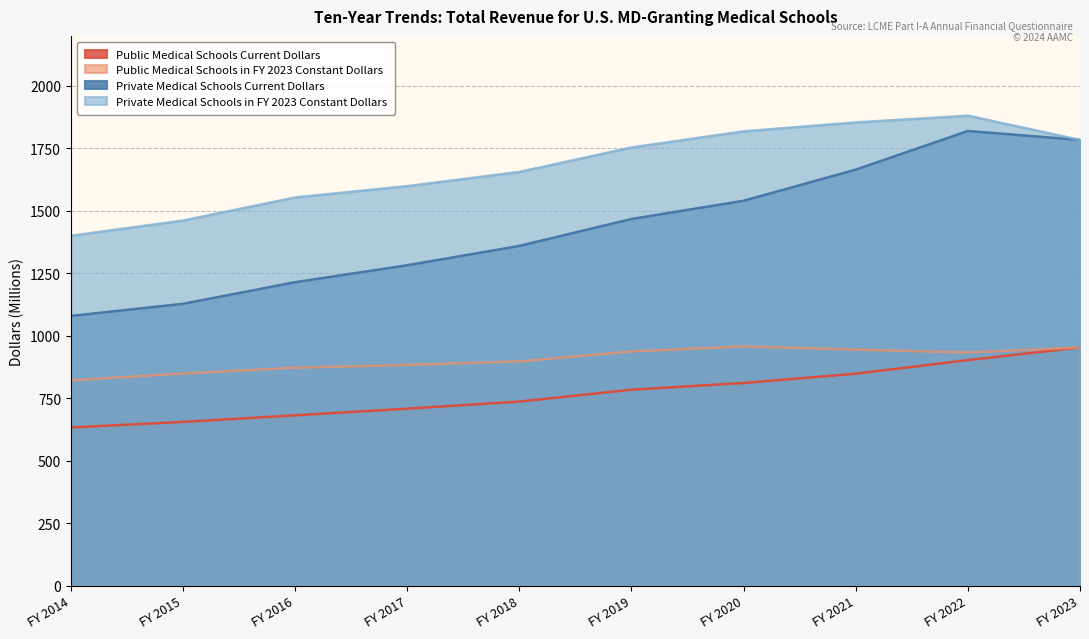

At which category is the sum across all series the highest?

FY 2022